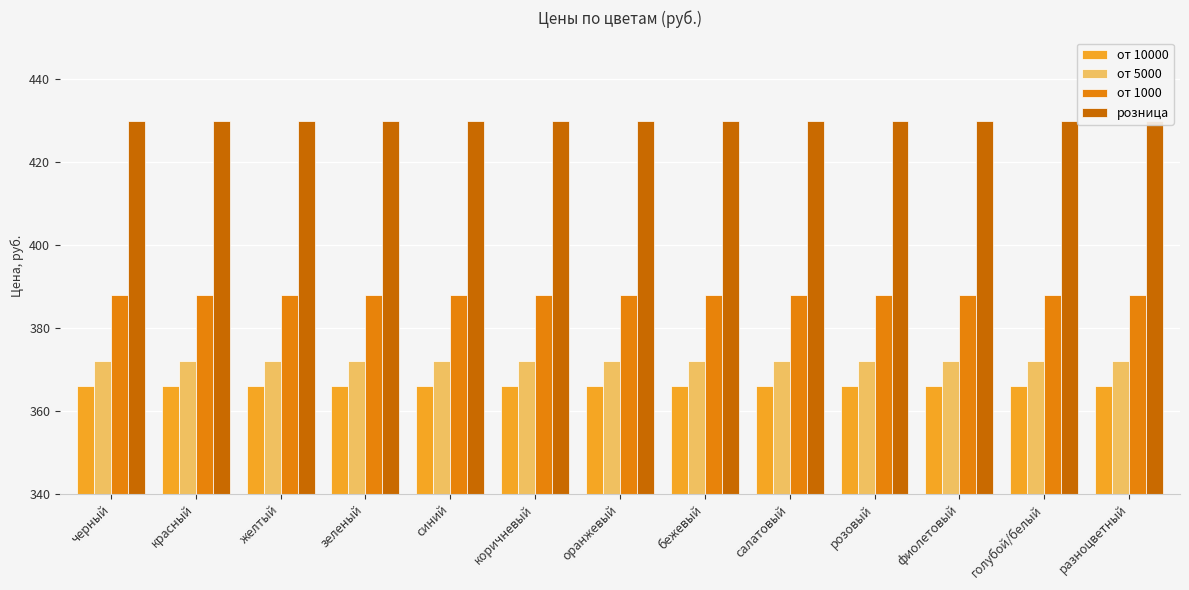

List the series in order of their peak value, highest first.

розница, от 1000, от 5000, от 10000